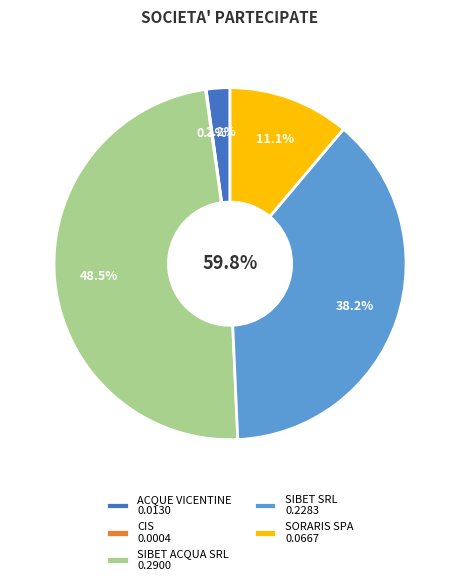

To the nearest percent, what is the difference between the largest and smallest slice percentages?

48%